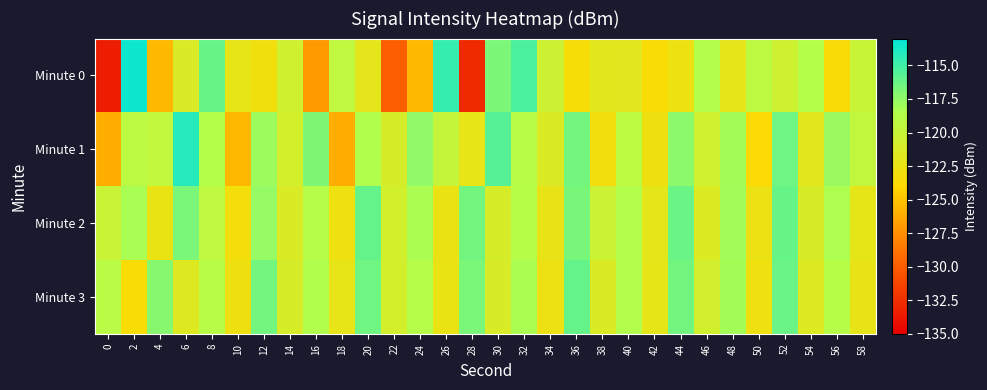

Reading left to right, extract all data points from this chart.

Minute 0: 0=-133.4	2=-113.4	4=-125.5	6=-121.3	8=-116.2	10=-122.3	12=-123.0	14=-120.6	16=-127.0	18=-119.4	20=-122.1	22=-129.8	24=-125.5	26=-114.6	28=-132.7	30=-116.8	32=-115.3	34=-120.4	36=-123.4	38=-121.9	40=-121.8	42=-123.5	44=-122.7	46=-118.6	48=-122.1	50=-119.3	52=-120.4	54=-118.7	56=-123.6	58=-120.0
Minute 1: 0=-126.0	2=-119.2	4=-119.6	6=-114.2	8=-118.6	10=-125.5	12=-117.8	14=-120.8	16=-116.9	18=-126.0	20=-118.5	22=-121.0	24=-117.5	26=-119.8	28=-122.3	30=-115.7	32=-118.9	34=-121.4	36=-116.6	38=-123.1	40=-119.2	42=-122.8	44=-117.3	46=-120.5	48=-118.1	50=-123.7	52=-116.4	54=-121.9	56=-117.8	58=-119.6
Minute 2: 0=-120.1	2=-118.2	4=-122.5	6=-116.8	8=-119.4	10=-123.2	12=-117.6	14=-121.3	16=-118.7	18=-122.9	20=-116.1	22=-120.8	24=-118.3	26=-122.6	28=-116.5	30=-121.0	32=-118.8	34=-122.4	36=-116.7	38=-120.3	40=-118.6	42=-122.1	44=-116.3	46=-121.5	48=-118.0	50=-122.7	52=-116.2	54=-121.2	56=-118.4	58=-122.2
Minute 3: 0=-119.0	2=-123.5	4=-117.2	6=-121.7	8=-118.9	10=-122.8	12=-116.6	14=-121.1	16=-118.5	18=-122.3	20=-116.4	22=-120.9	24=-118.7	26=-122.5	28=-116.8	30=-121.2	32=-118.3	34=-122.7	36=-116.1	38=-121.4	40=-118.6	42=-122.2	44=-116.5	46=-120.7	48=-118.1	50=-122.9	52=-116.3	54=-121.6	56=-118.8	58=-122.4